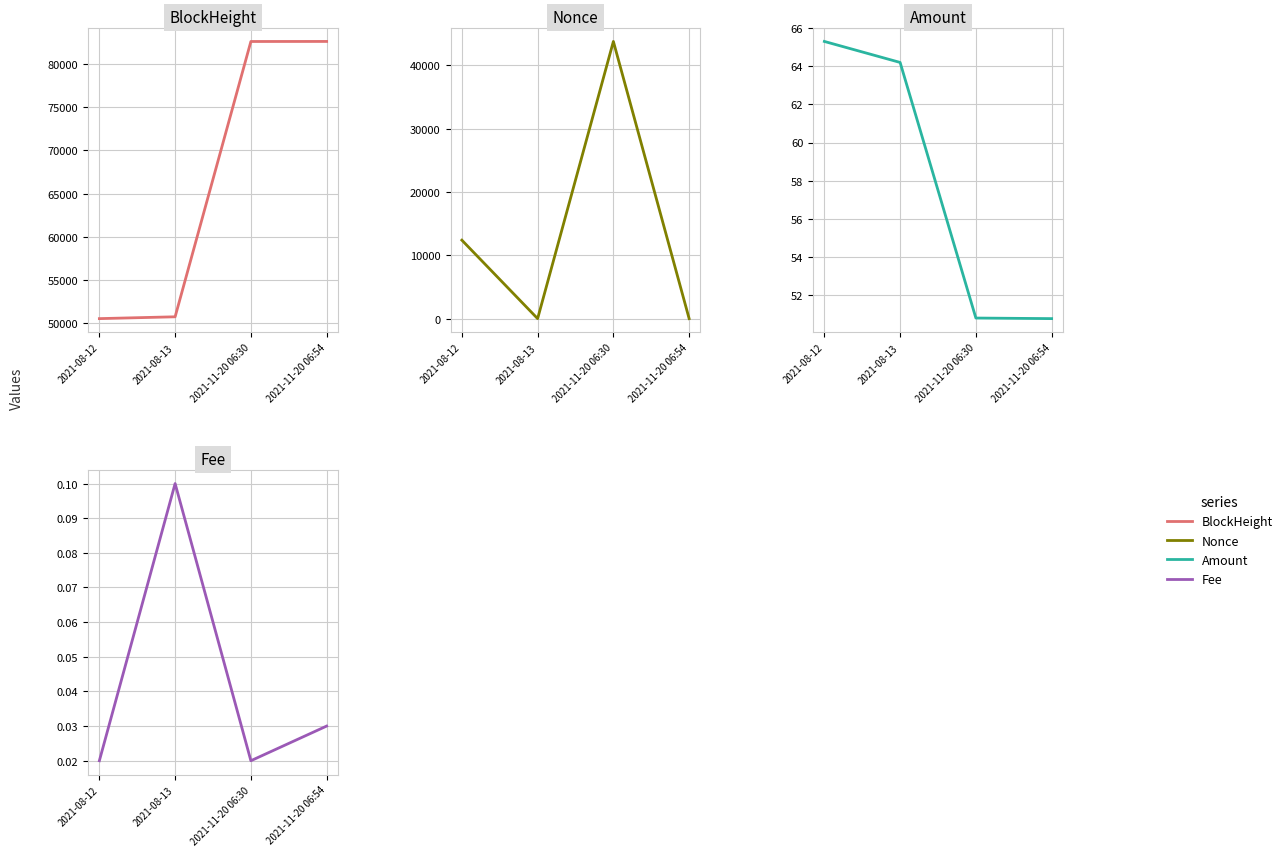

What is the average value of the Amount series?

57.8